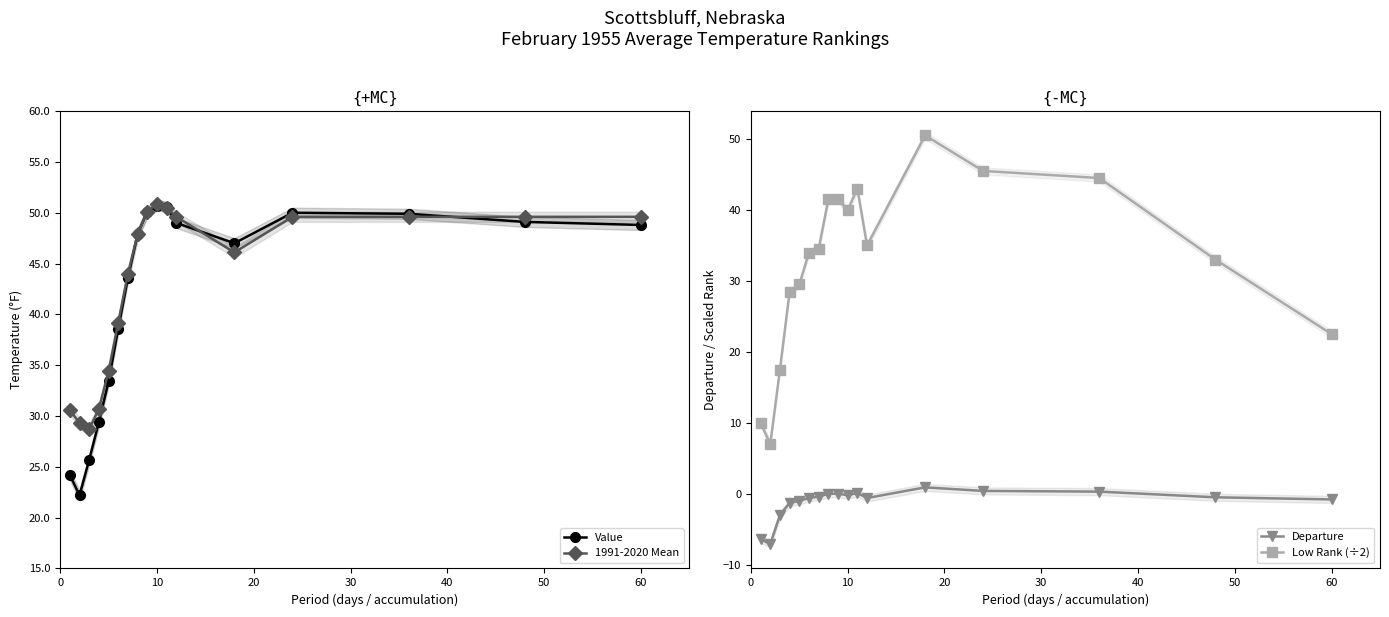

True or false: Value has more than 1 interior local peaks.

True